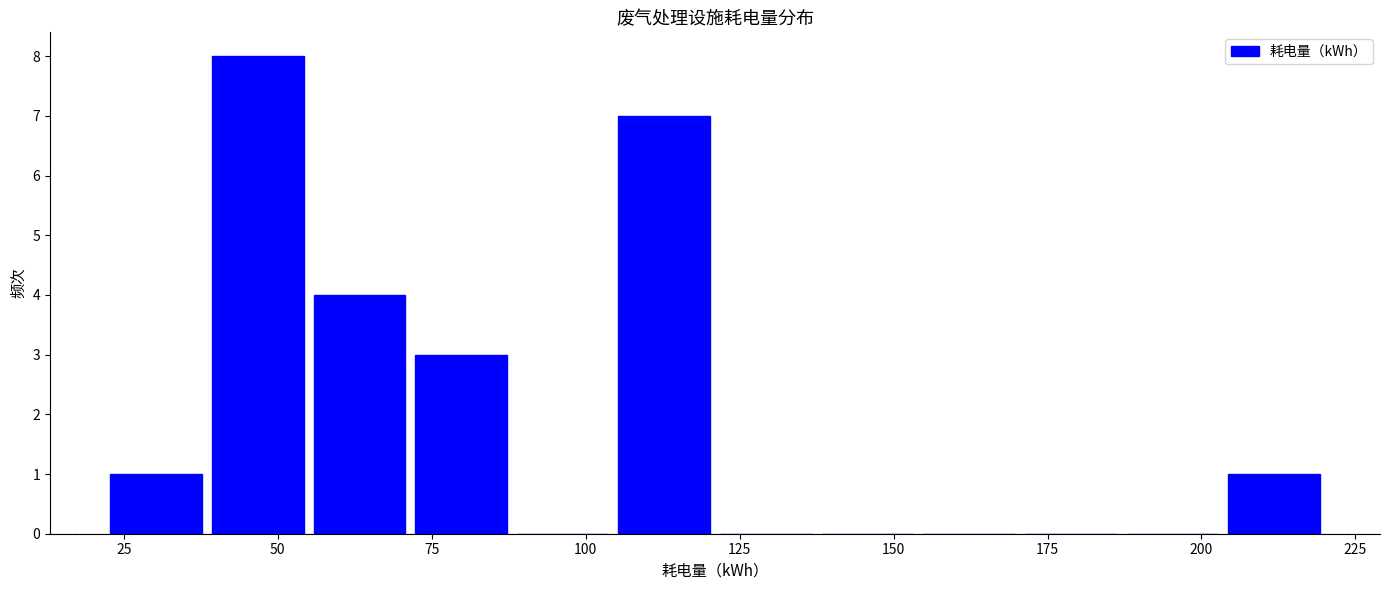

Read against the x-axis, roughly where is the centre of the tallest bar?

45